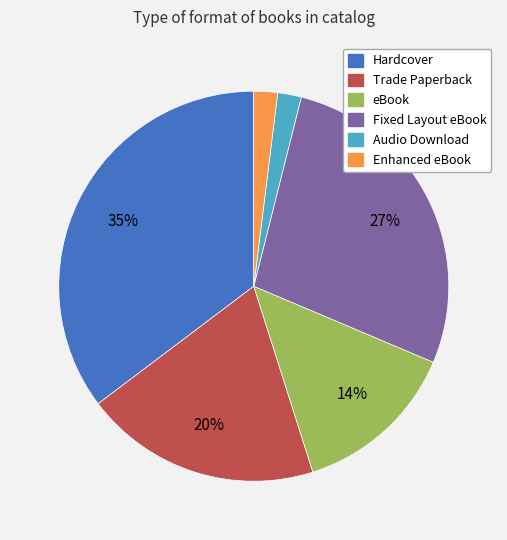

The Enhanced eBook slice represents 2% of the pie. True or false?

True